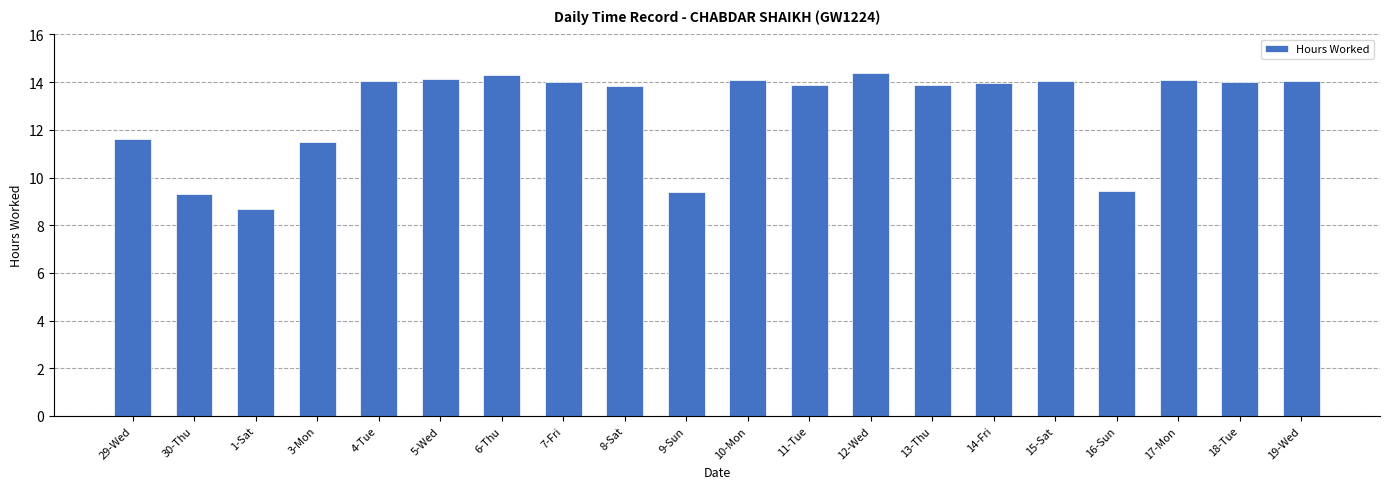

Count the number of categories in the chart.

20